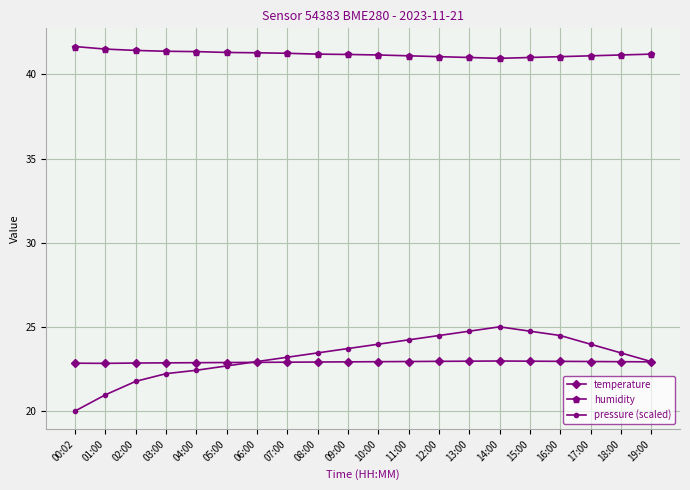

Read the pressure (scaled) value at 07:00.

23.2